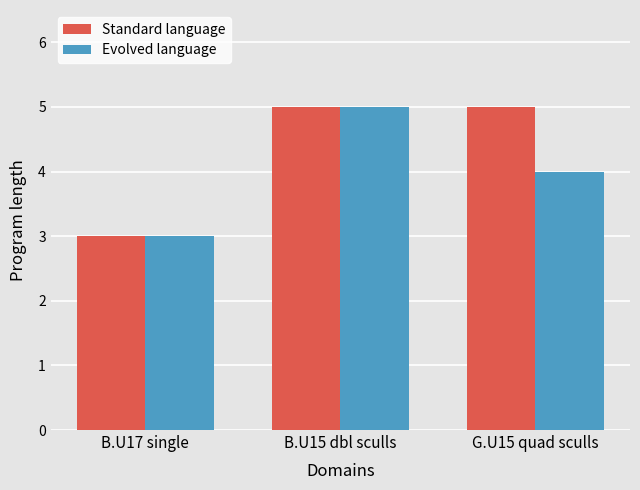

What is the difference between the maximum and minimum values in the Standard language series?

2